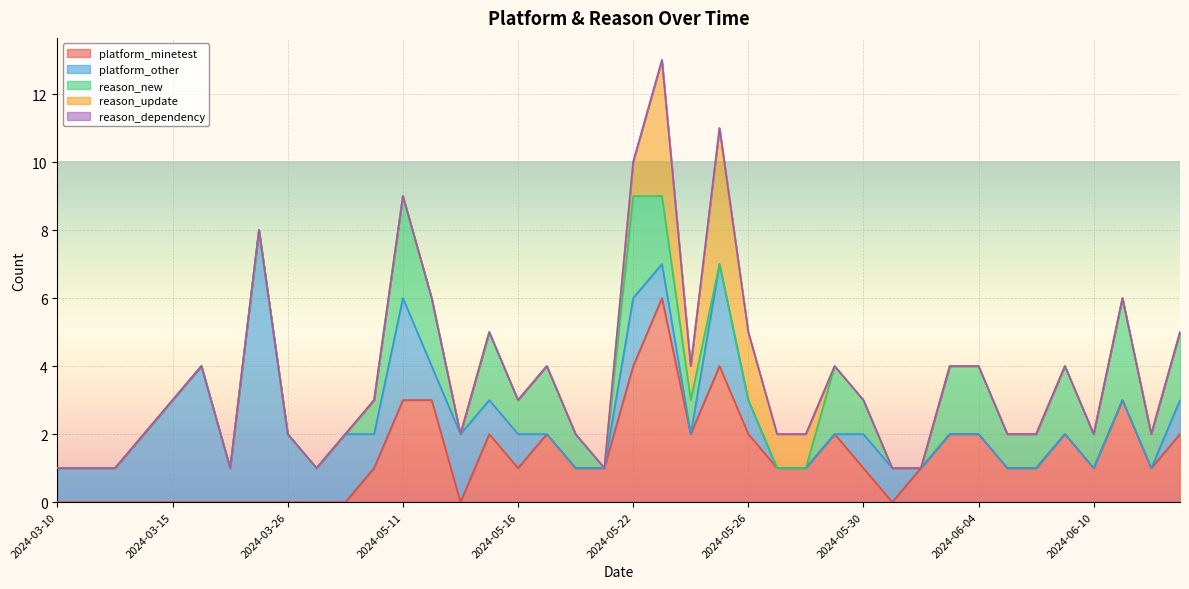

How many lines are shown in the chart?

5